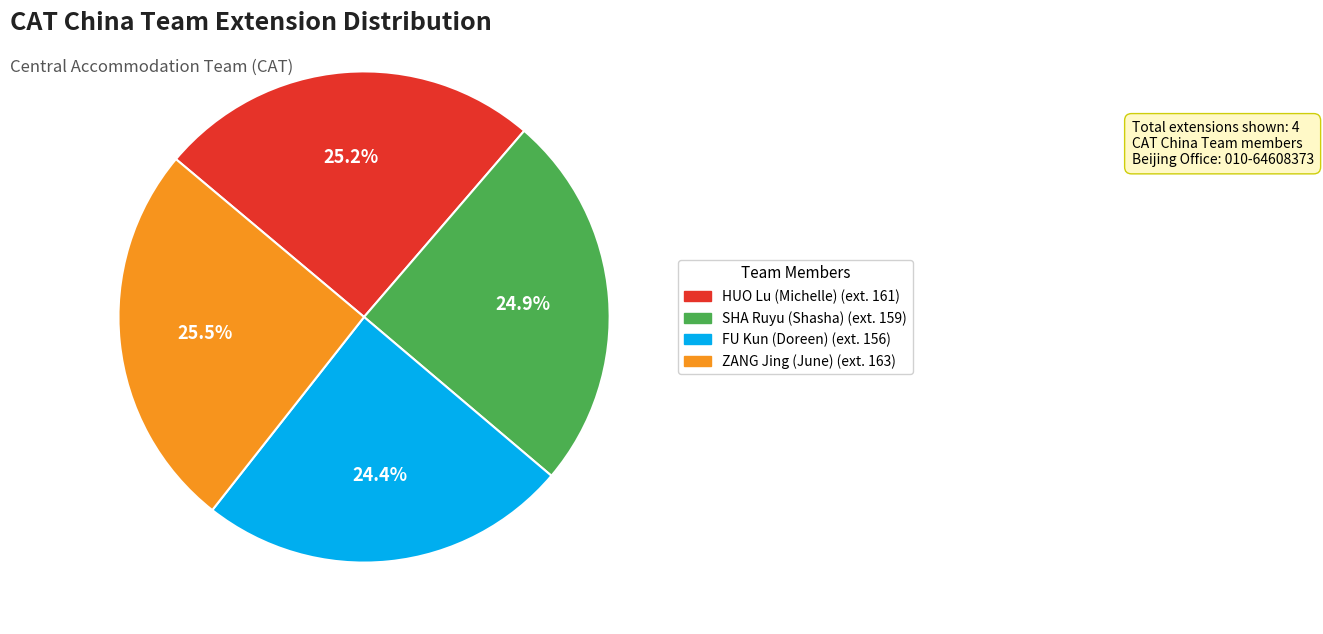

What percentage do FU Kun (Doreen) and ZANG Jing (June) together represent?

49.9%